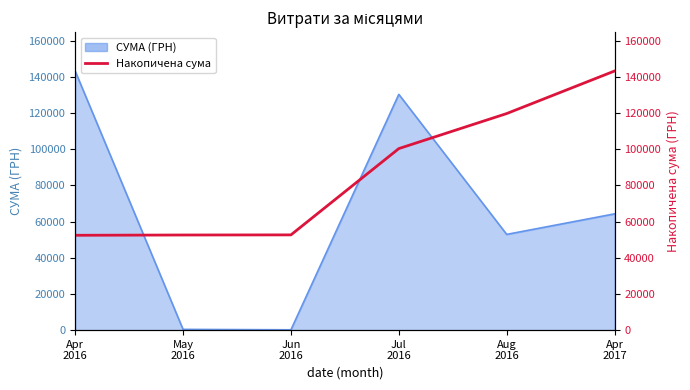

Which label corresponds to the largest value in the chart?

Apr
2017